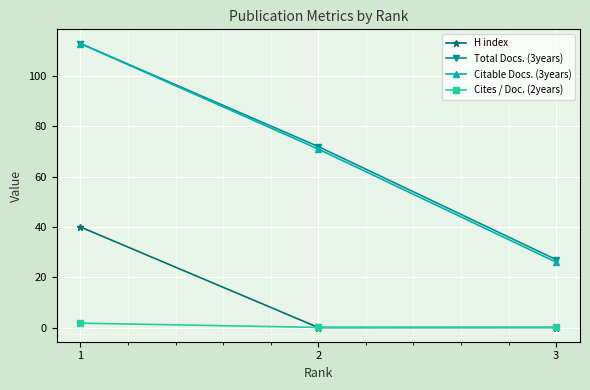

The Total Docs. (3years) series shows 15.0 at 3. True or false?

False